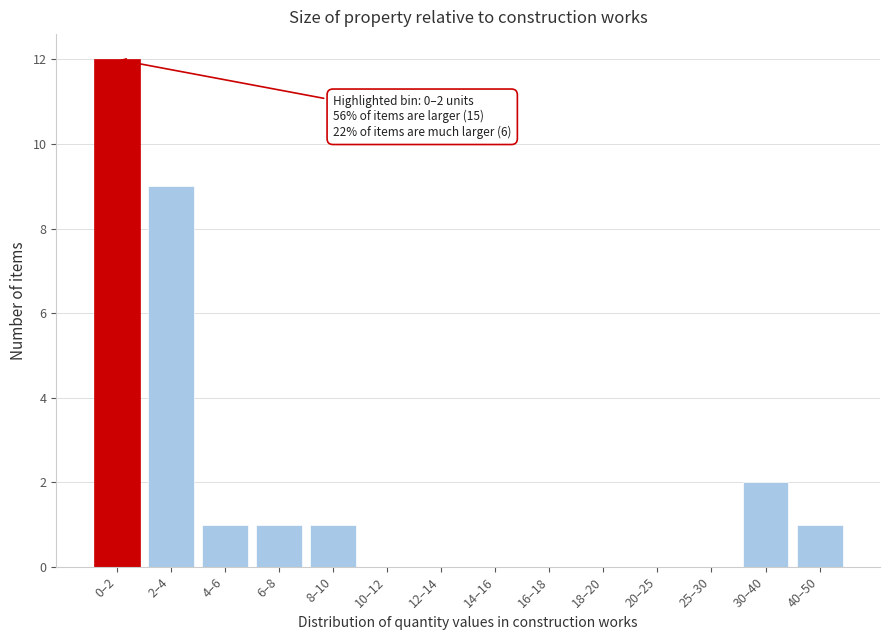

Reading left to right, list all the values displayed in this chart.

0–2=12	2–4=9	4–6=1	6–8=1	8–10=1	10–12=0	12–14=0	14–16=0	16–18=0	18–20=0	20–25=0	25–30=0	30–40=2	40–50=1